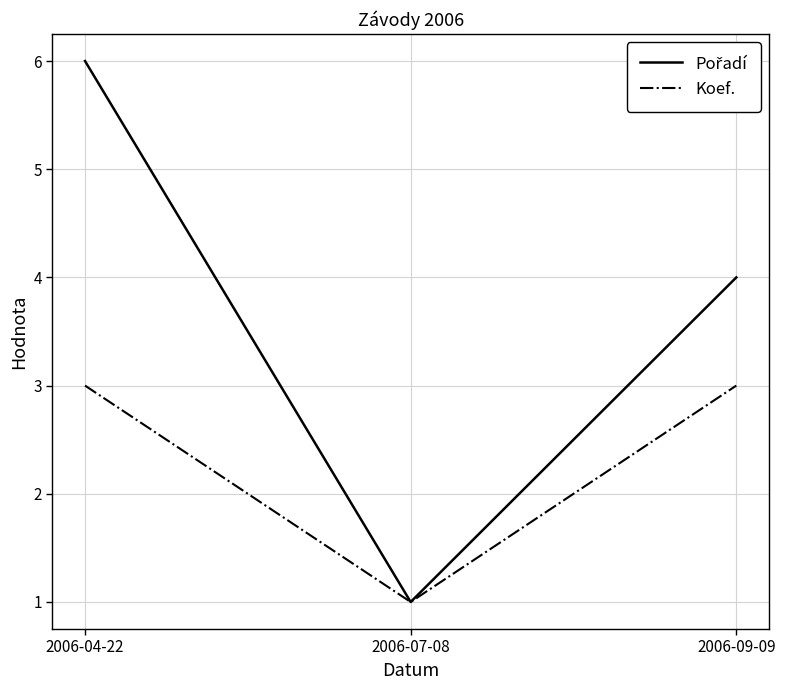

At which category is the sum across all series the highest?

2006-04-22